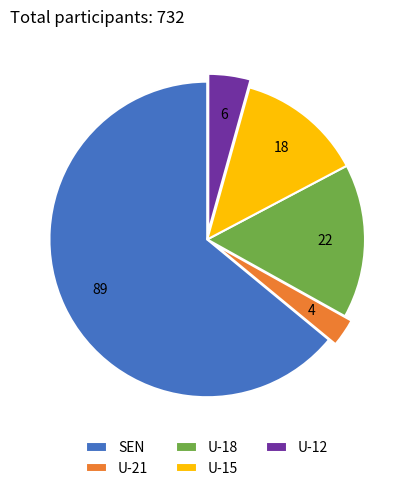

Rank the categories by value from lowest to highest.

U-21, U-12, U-15, U-18, SEN